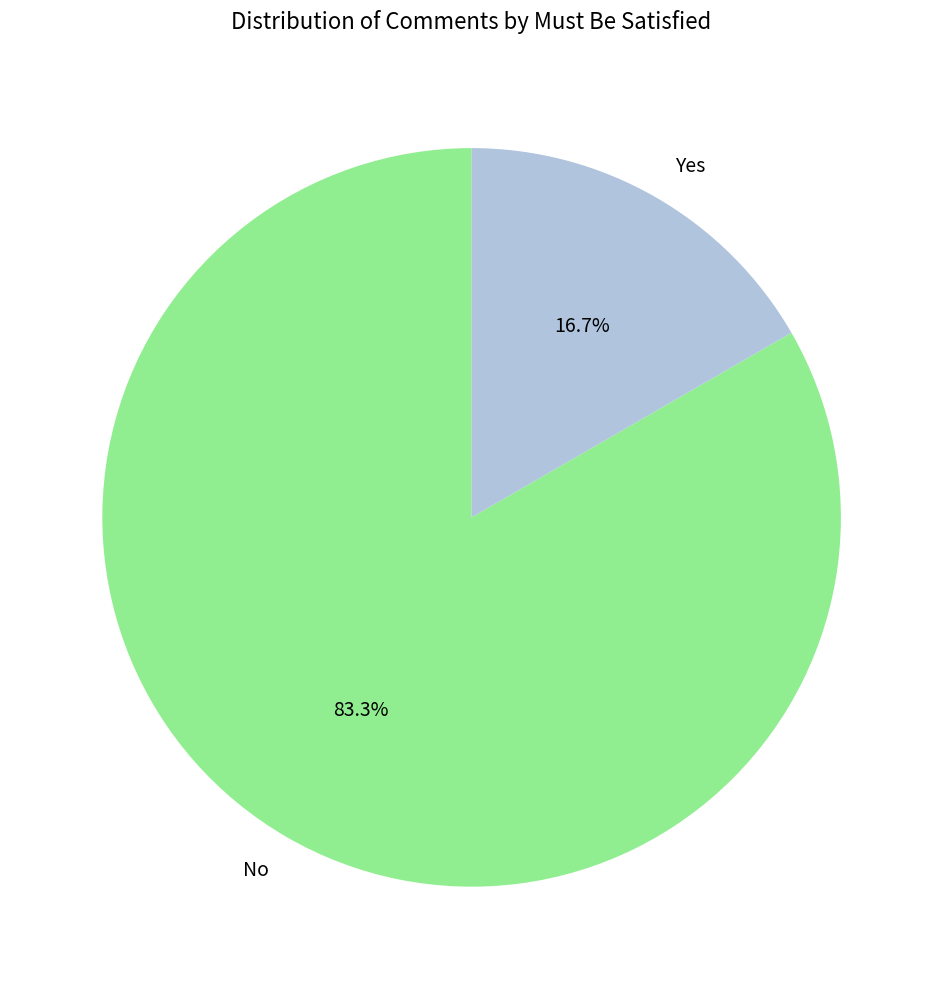

Between Yes and No, which is larger?

No